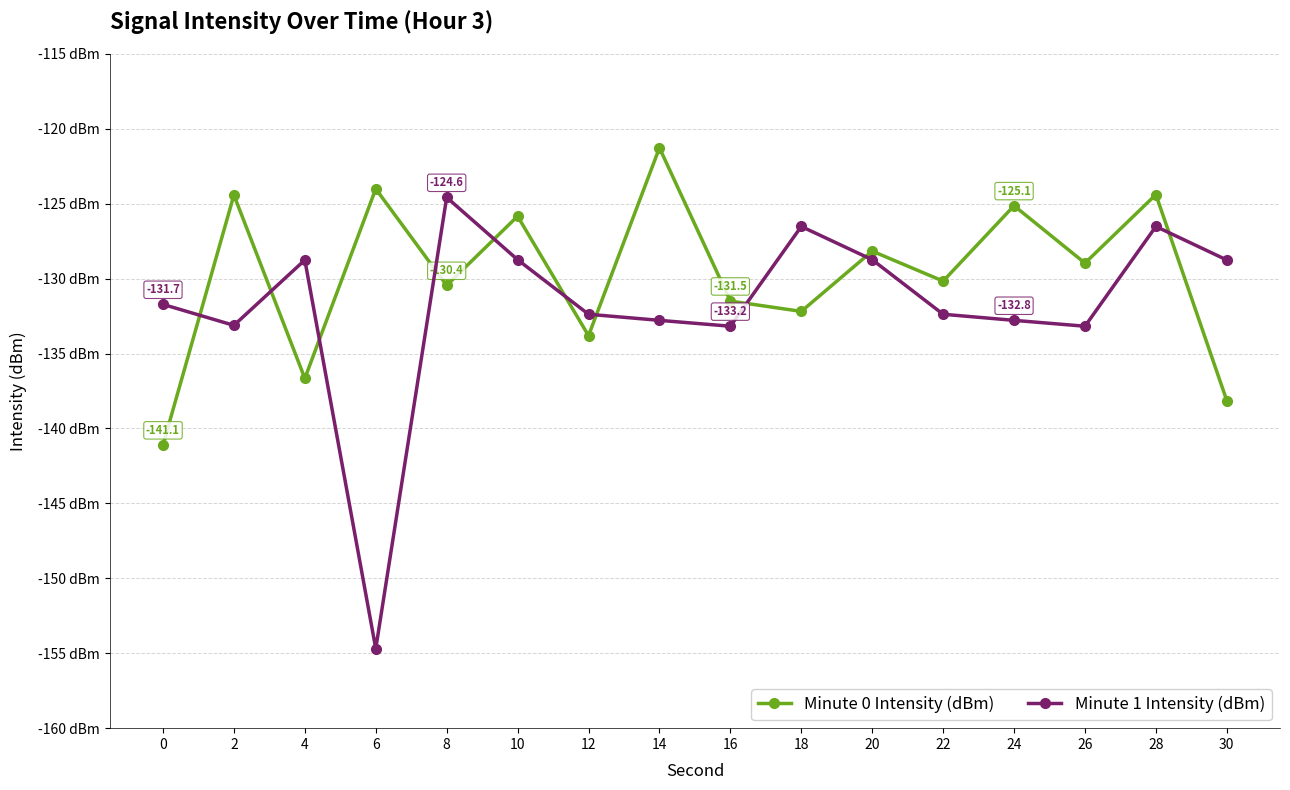

How many intersections are there between Minute 1 Intensity (dBm) and Minute 0 Intensity (dBm)?

10